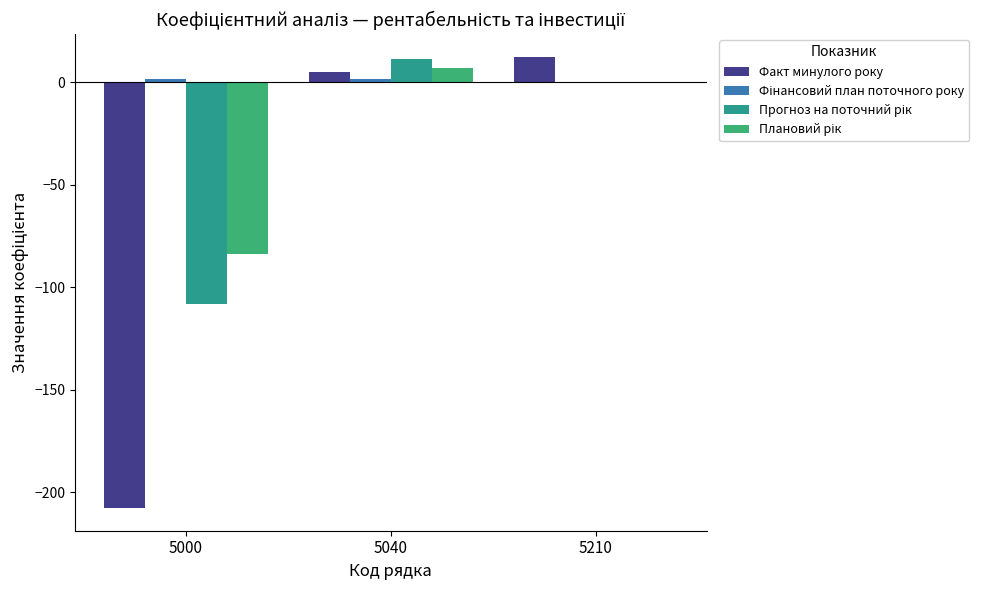

How many groups of bars are there?

3